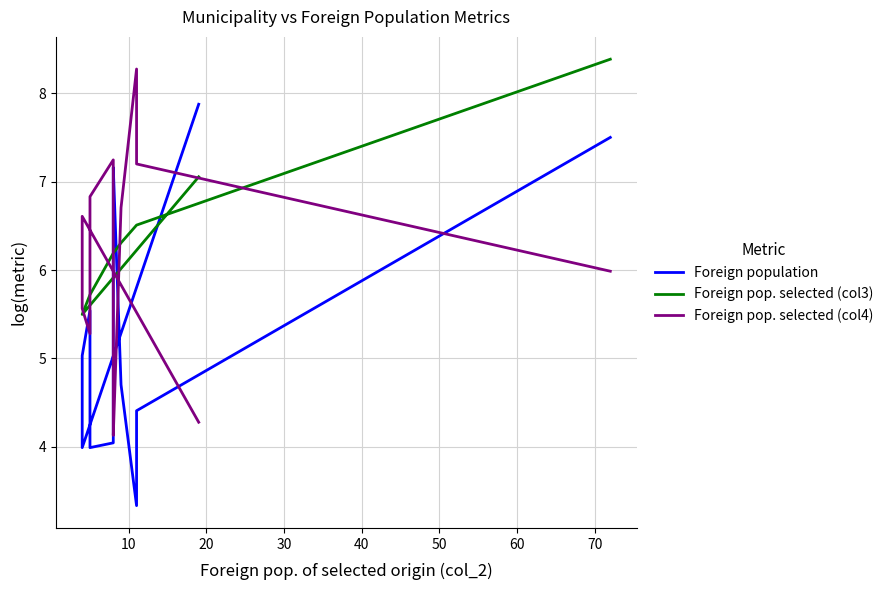

True or false: Foreign population and Foreign pop. selected (col3) cross at least once.

True